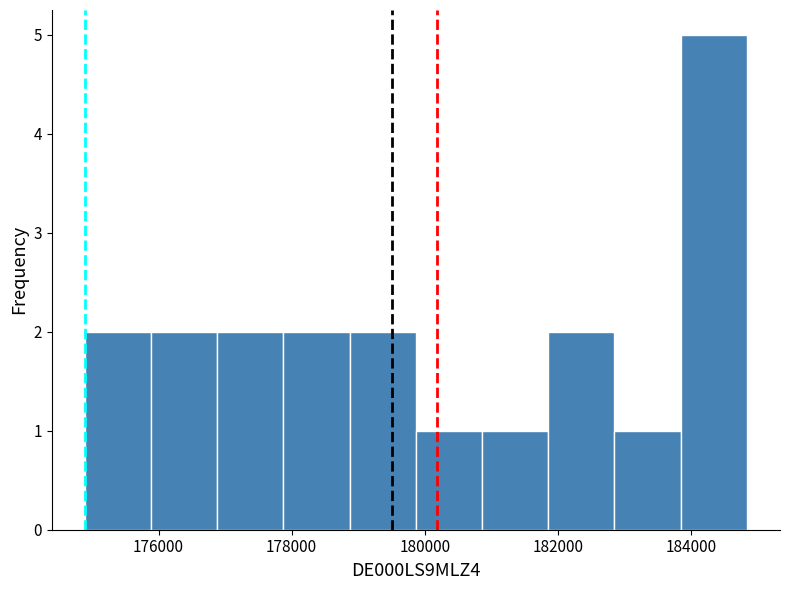

Reading left to right, transcribe this chart: for each bar, give the range it covers on the x-axis and its height. Neither the bar edges nor the heights are printed on the chart, so give them approximately, as read against the axes.

174800 to 175800: 2
175800 to 176800: 2
176800 to 177800: 2
177800 to 178800: 2
178800 to 179800: 2
179800 to 180800: 1
180800 to 181800: 1
181800 to 182800: 2
182800 to 183800: 1
183800 to 184800: 5